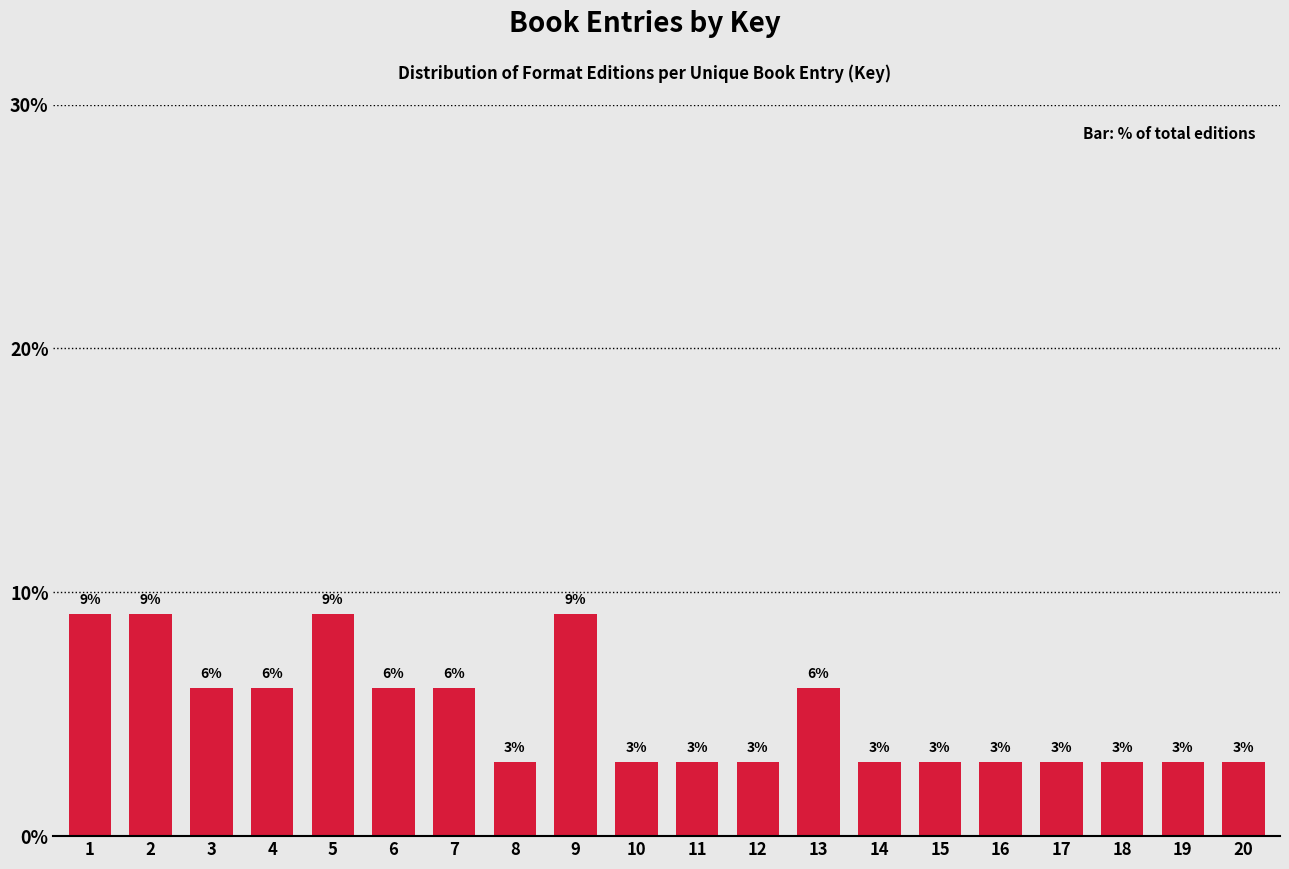

Is it true that the value at 8 is 3.0?

True